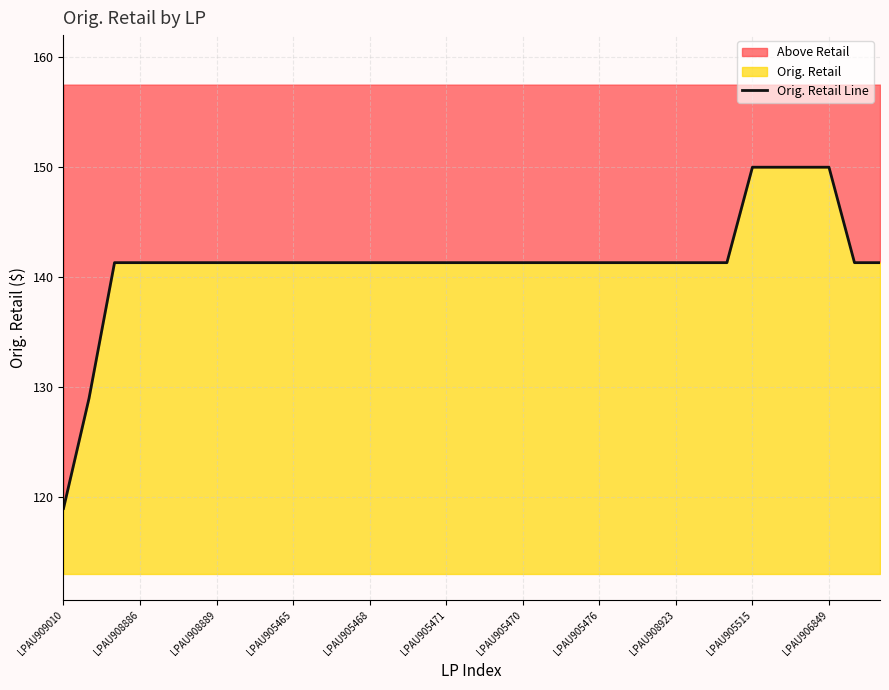

What is the sum of all values?

4663.9